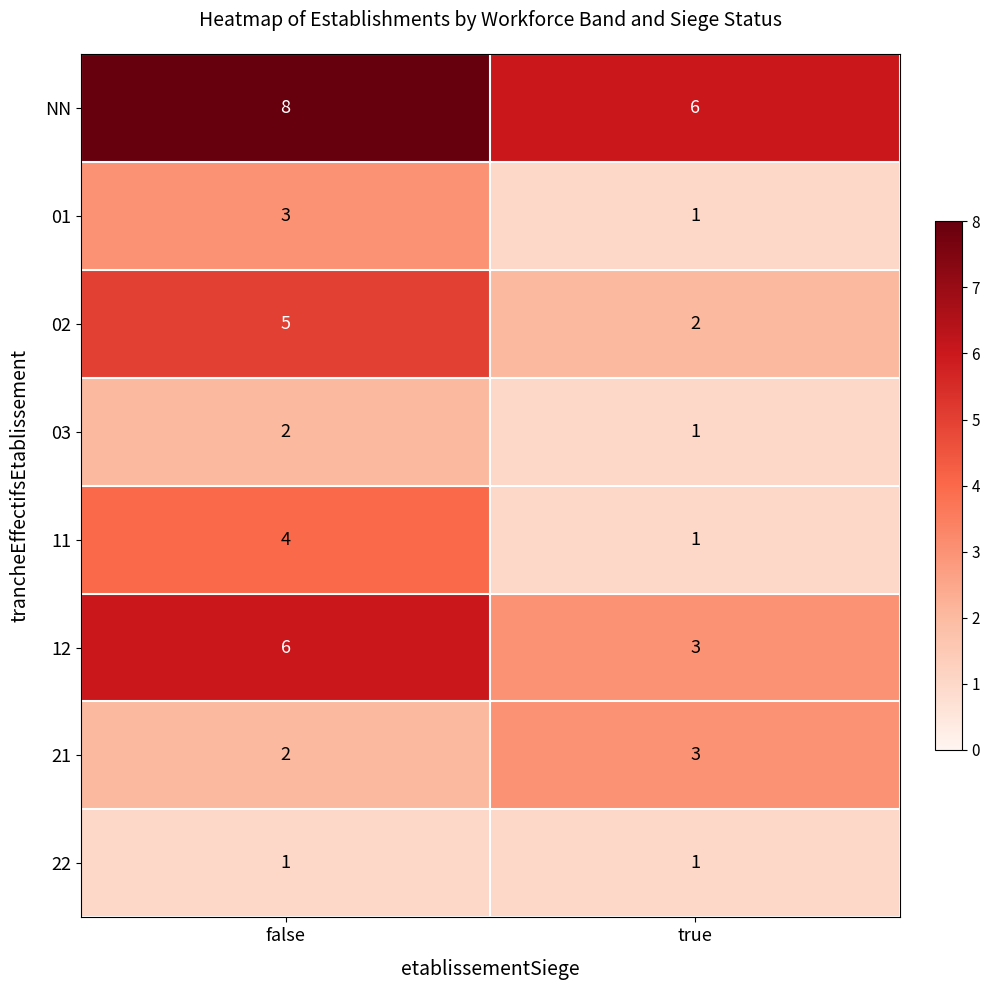

What is the minimum value shown in the chart?

1